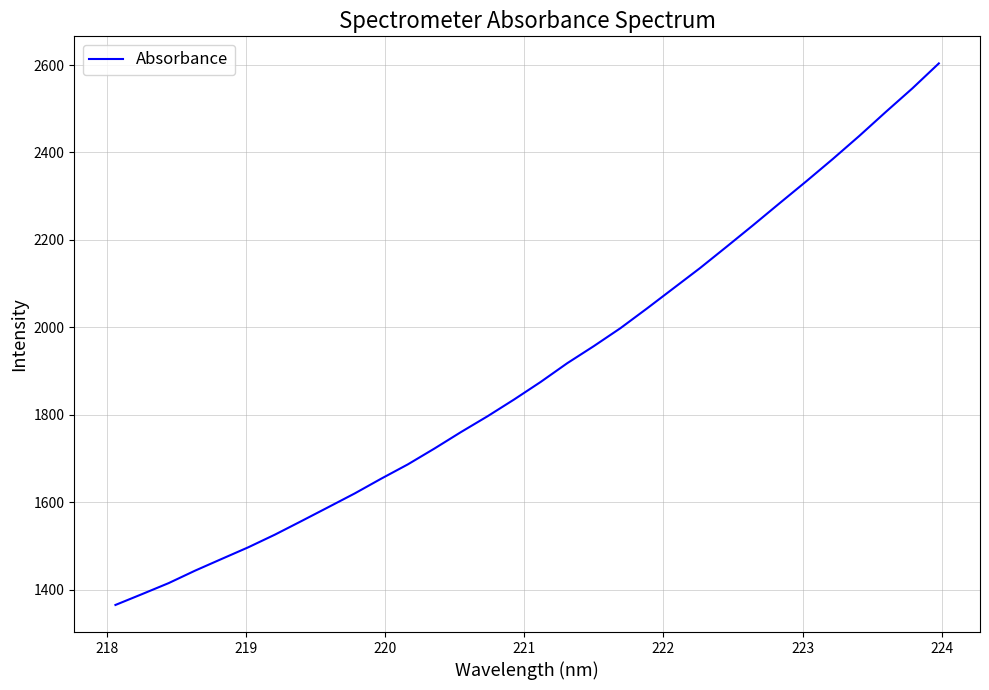

True or false: there are more than 1 points higher than both neighbors.

False